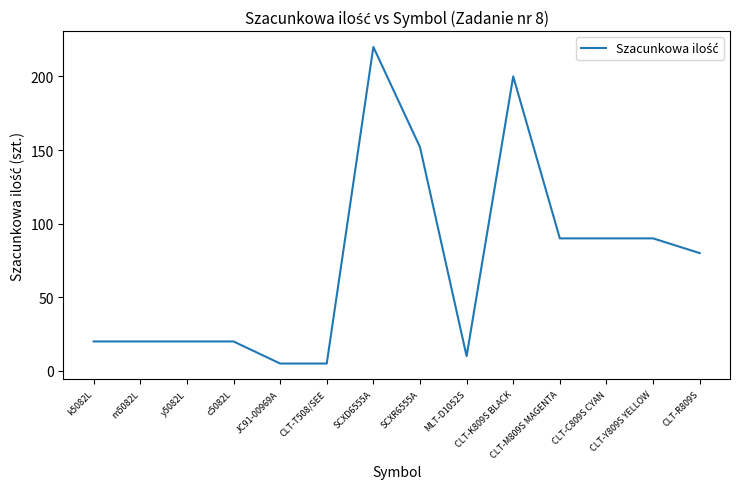

The chart shows a value of 5 at CLT-T508/SEE. True or false?

True